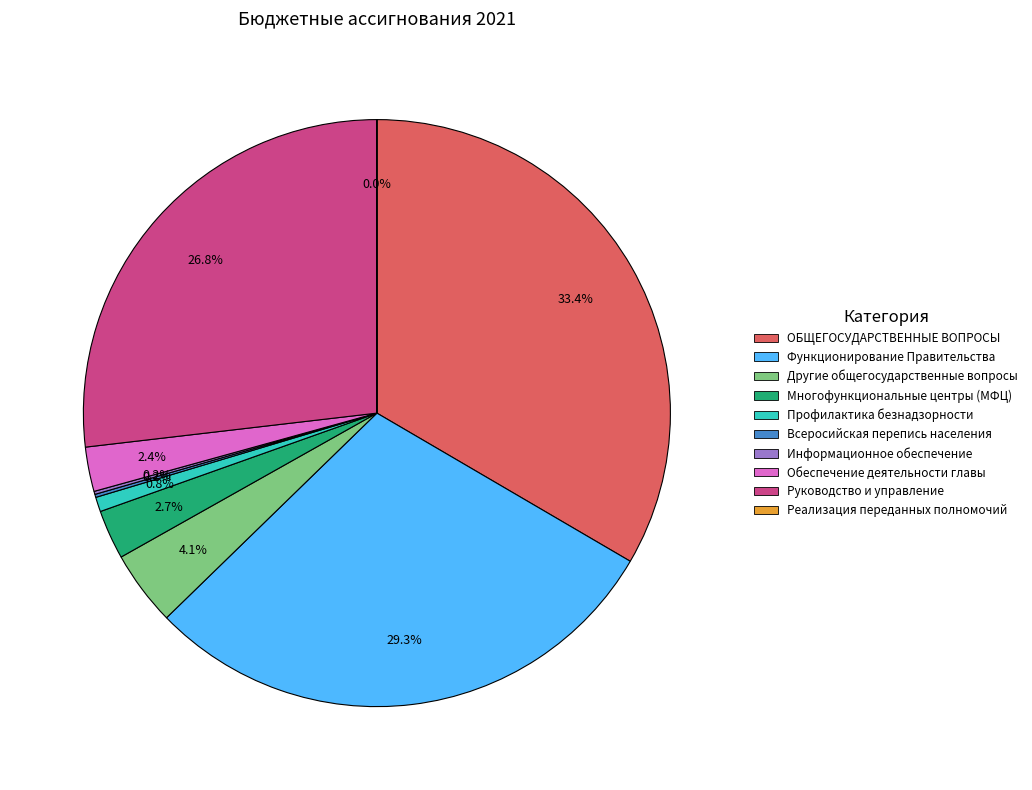

Is there a majority slice in this chart?

No